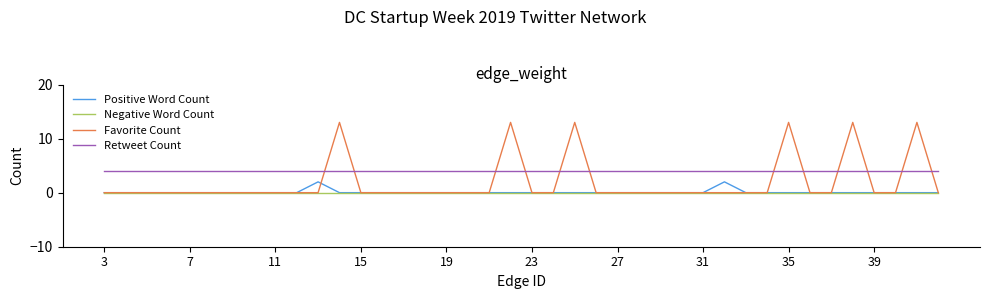

Is this an area chart (filled region under the line)?

No